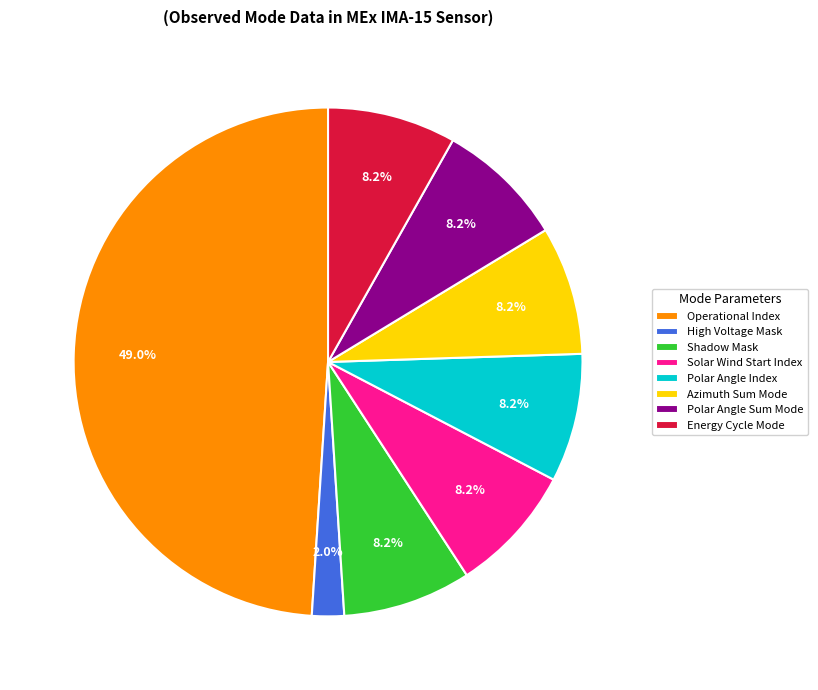

Is there a majority slice in this chart?

No